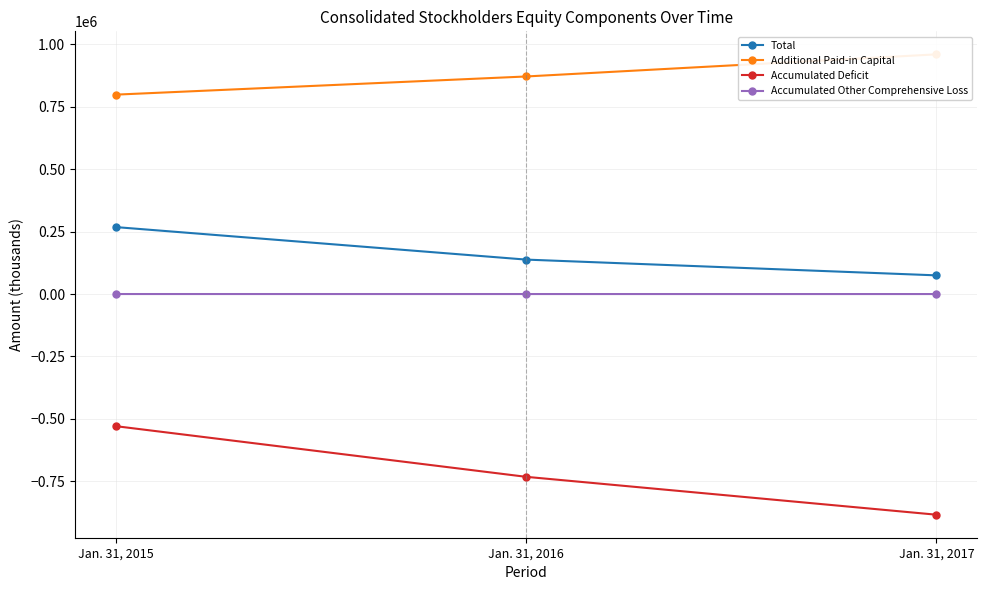

Is the value of Accumulated Deficit at Jan. 31, 2016 greater than the value of Additional Paid-in Capital at Jan. 31, 2015?

No